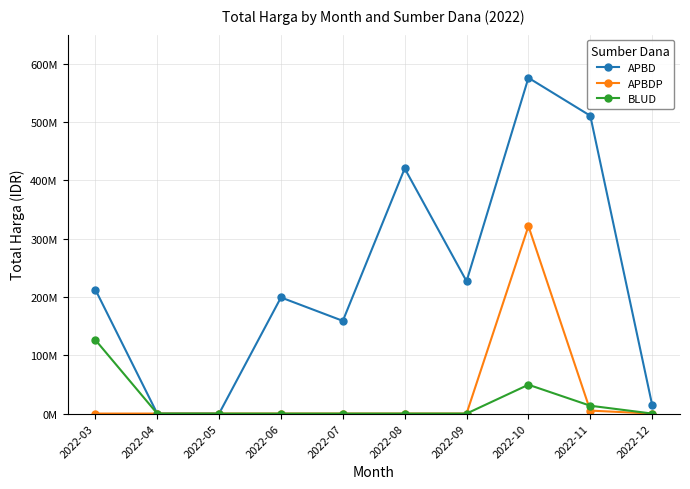

What is the average value of the APBD series?

231988040